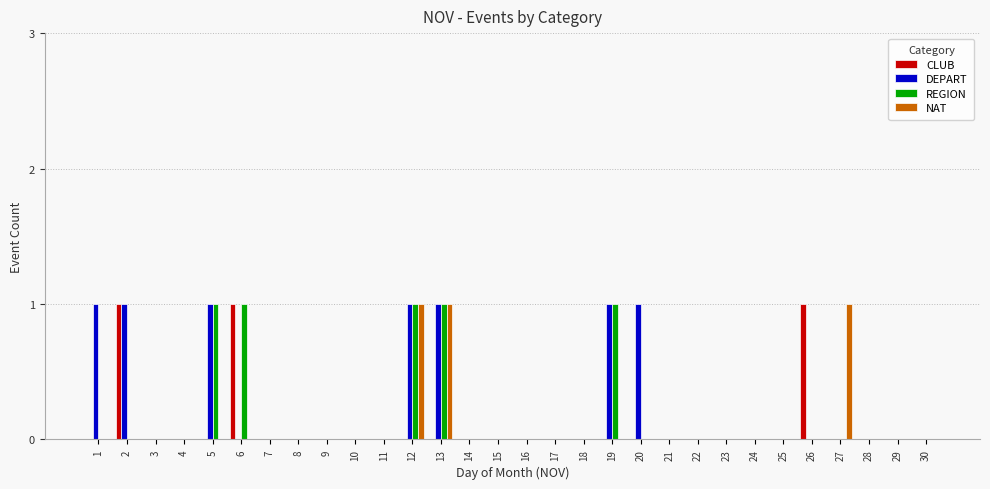

Which series has the largest total across all categories?

DEPART